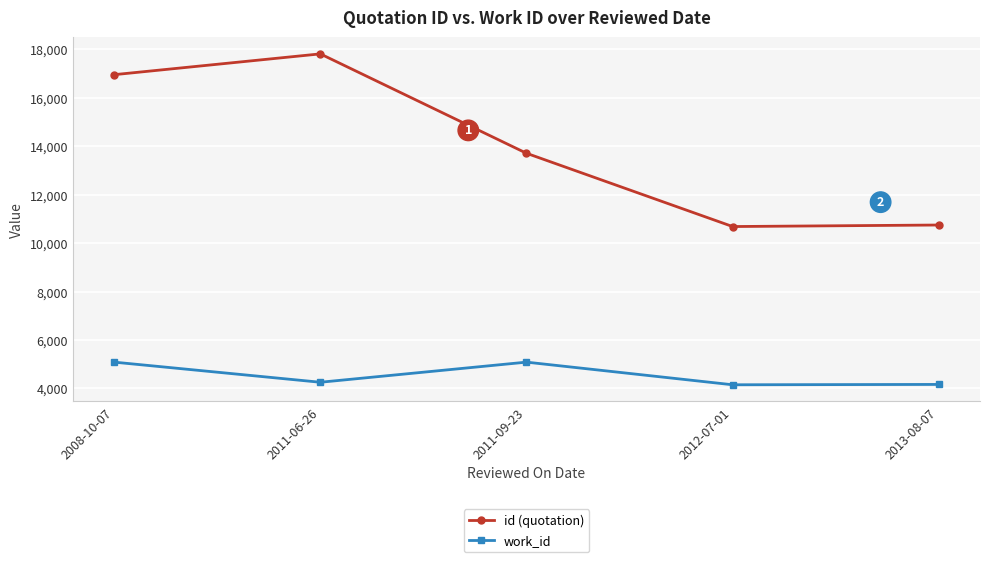

At which category does the chart reach its peak across all series?

2011-06-26